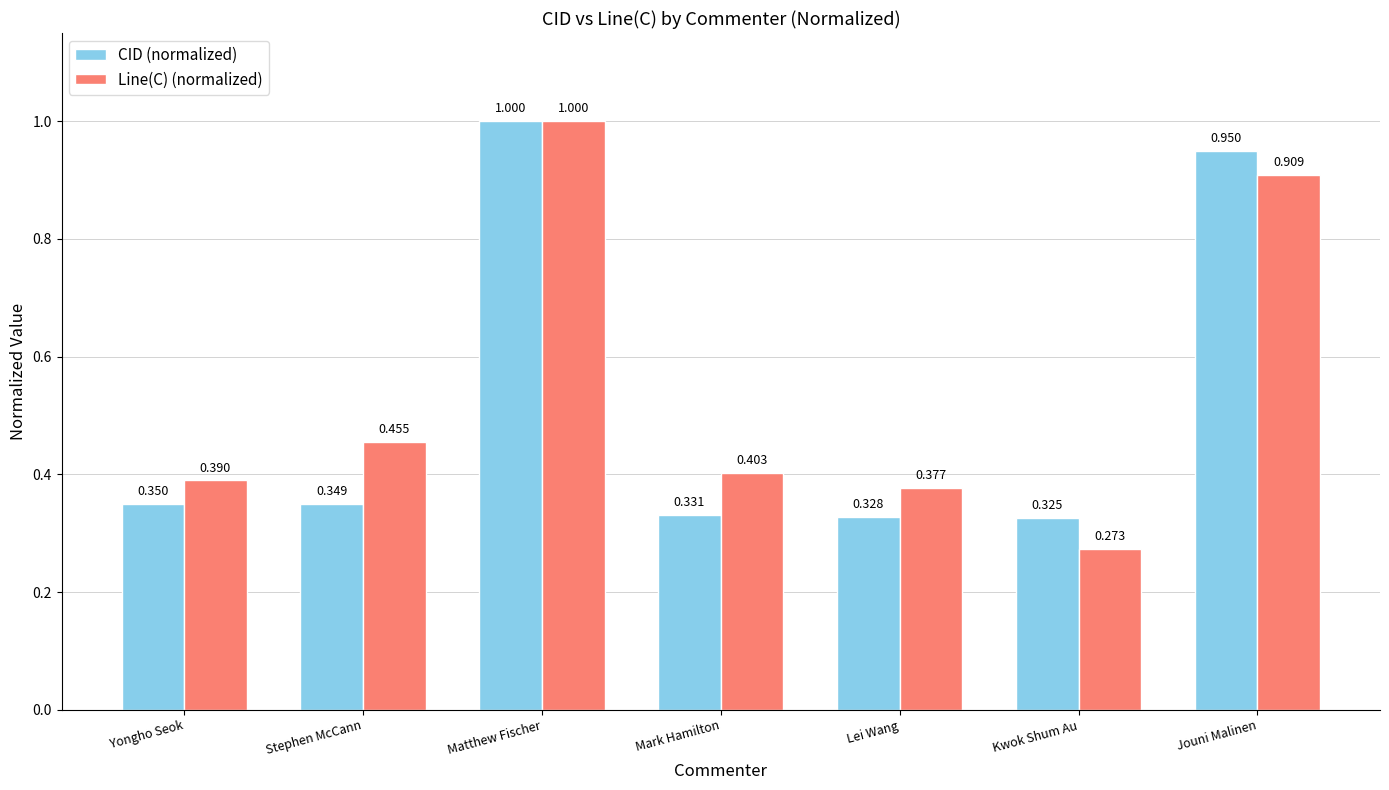

Where is Line(C) (normalized) nearest to the value 0?

Kwok Shum Au